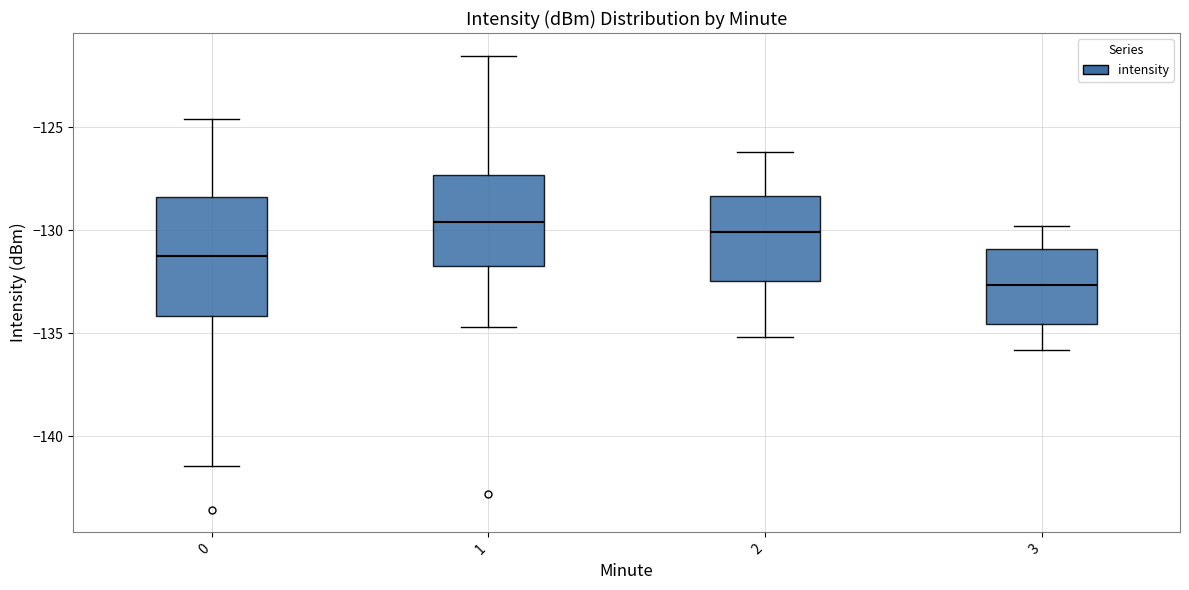

Where does the upper whisker of the box at x = 1 end on the y-axis? The values are not printed on the chart, so give them approximately, as read against the axis.

-121.5